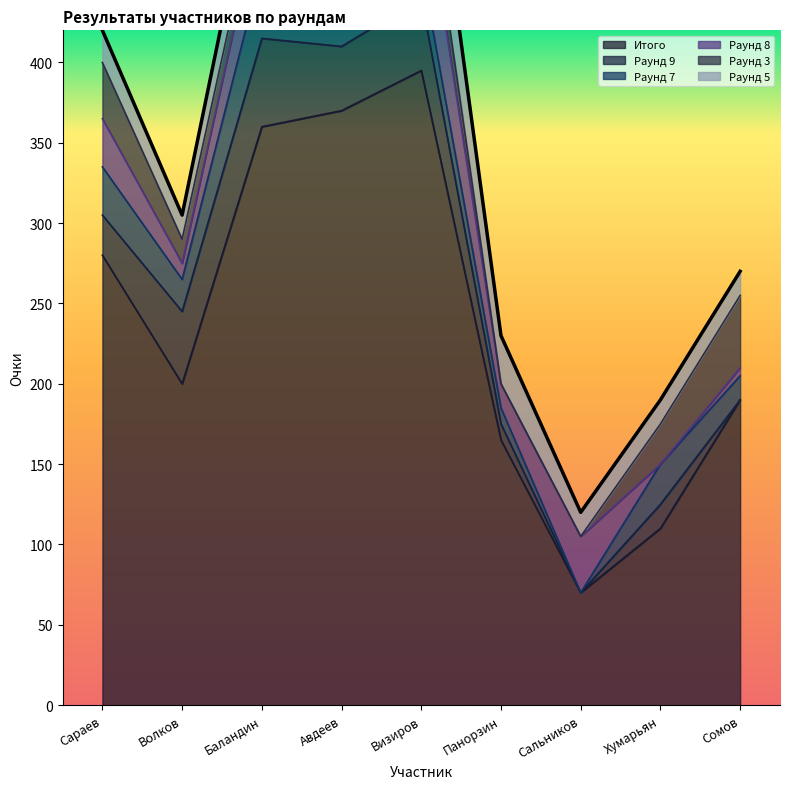

True or false: Итого has more than 2 points higher than both neighbors.

False